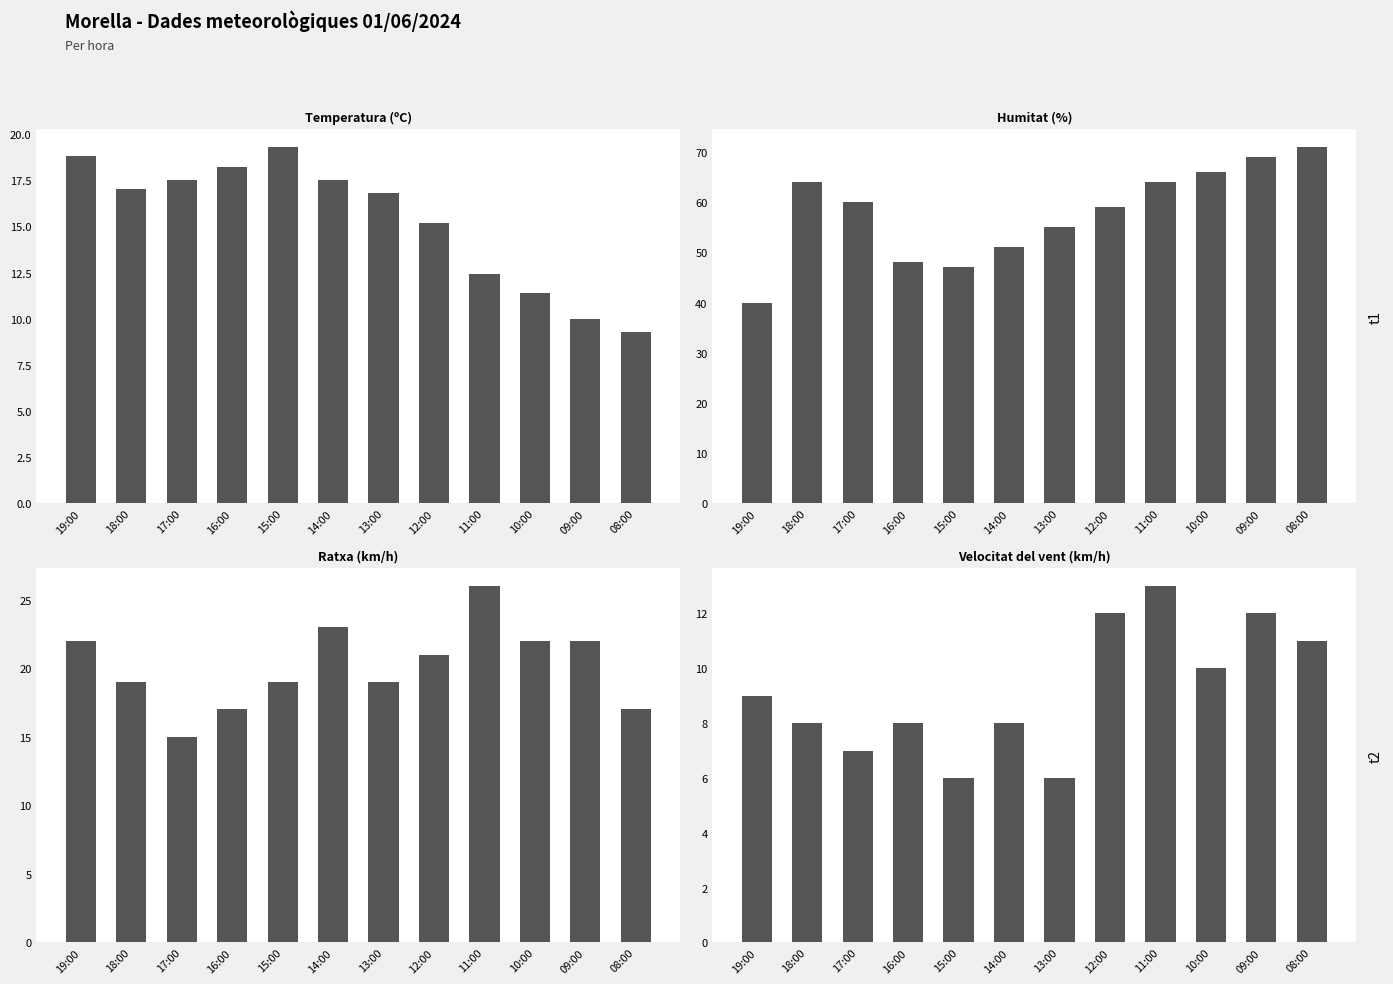

Reading right to left, what are all the values shown in this chart?

Temperatura (ºC): 9.3	10.0	11.4	12.4	15.2	16.8	17.5	19.3	18.2	17.5	17.0	18.8
Humitat (%): 71.0	69.0	66.0	64.0	59.0	55.0	51.0	47.0	48.0	60.0	64.0	40.0
Ratxa (km/h): 17.0	22.0	22.0	26.0	21.0	19.0	23.0	19.0	17.0	15.0	19.0	22.0
Velocitat del vent (km/h): 11.0	12.0	10.0	13.0	12.0	6.0	8.0	6.0	8.0	7.0	8.0	9.0